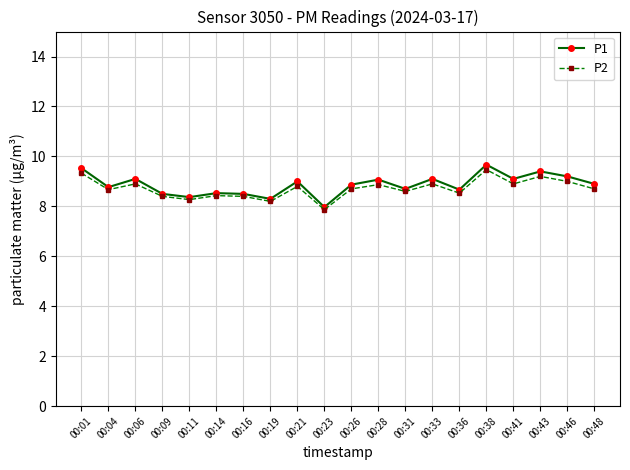

What are all the series names shown in the legend?

P1, P2